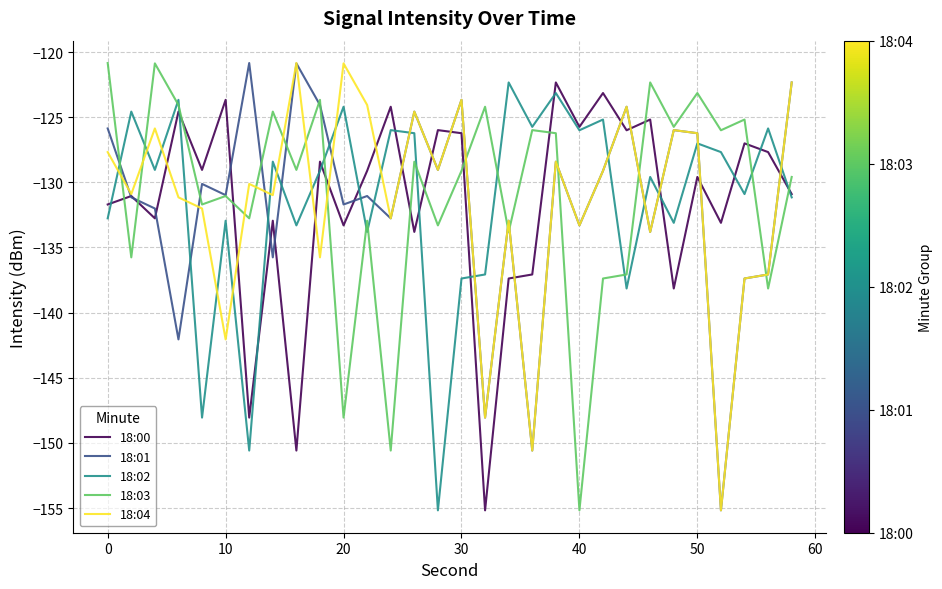

How many times do 18:03 and 18:00 cross each other?

12